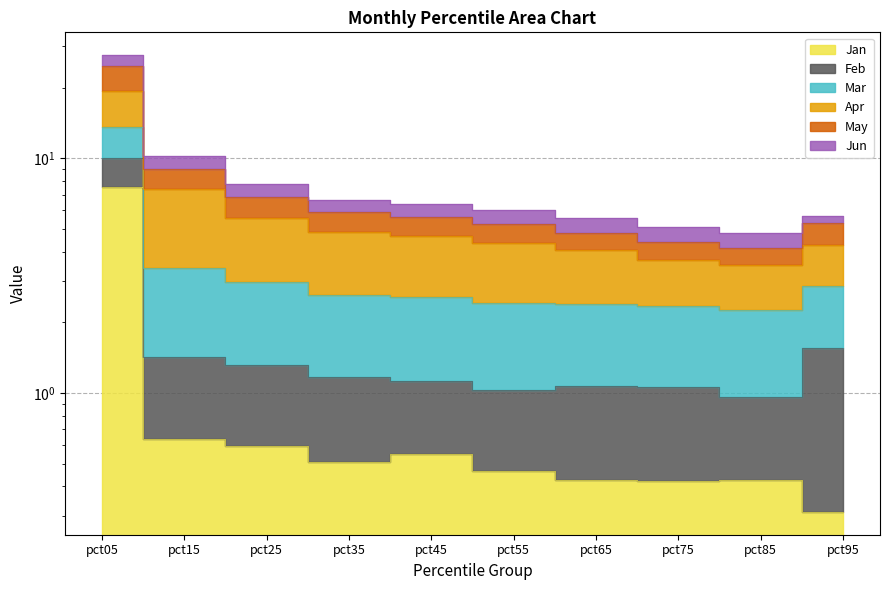

At which label does Jun reach its minimum?

pct85